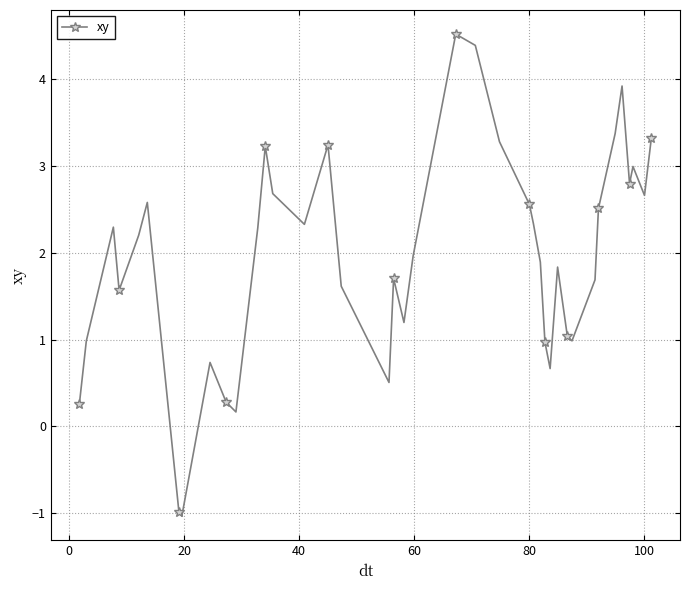

What is the maximum value shown in the chart?

4.5